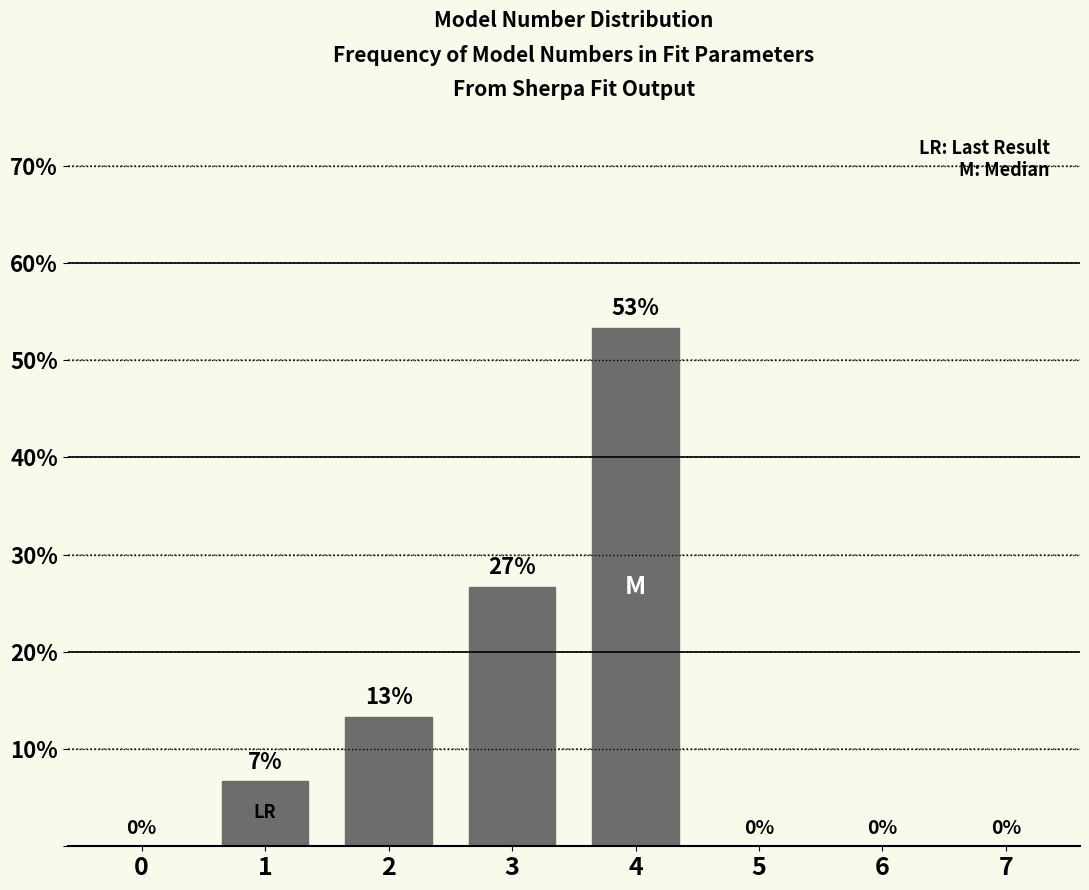

Which has a higher value, 2 or 4?

4